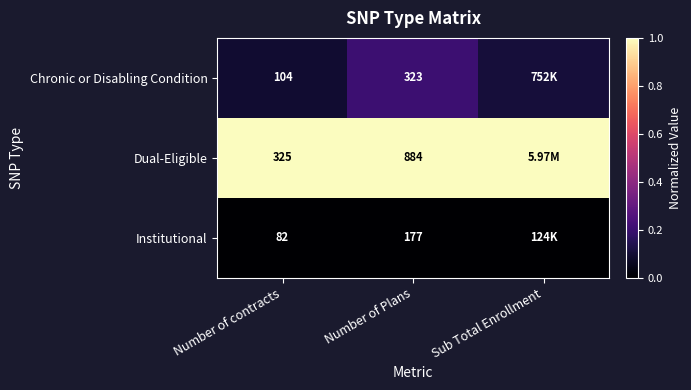

At which category is the sum across all series the highest?

Number of Plans